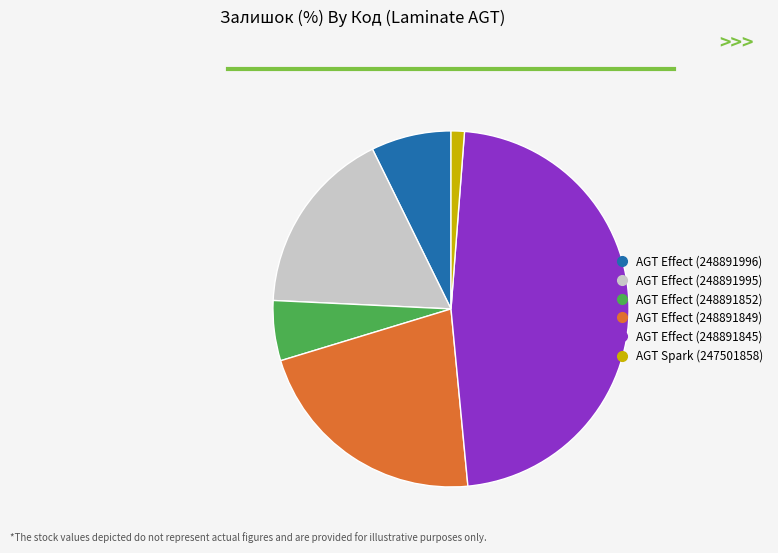

How many slices are in this pie chart?

6